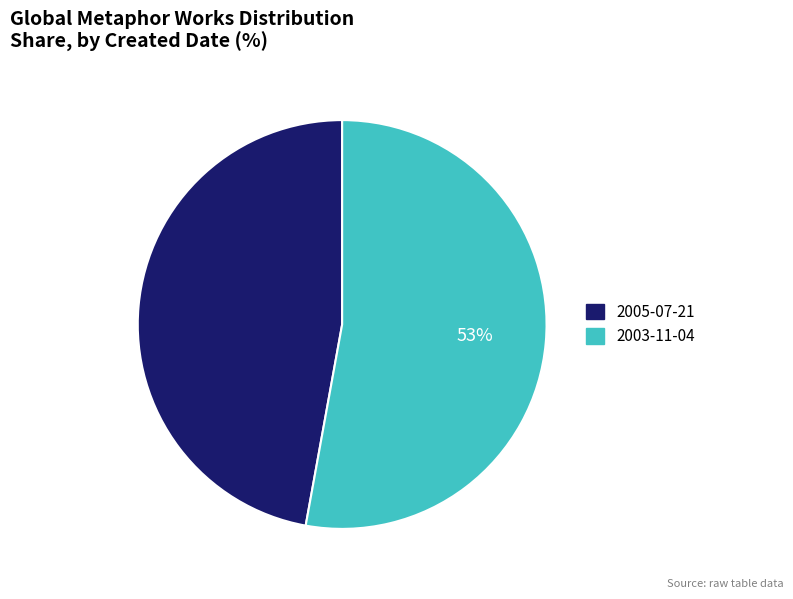

Rank the categories by value from lowest to highest.

2005-07-21, 2003-11-04